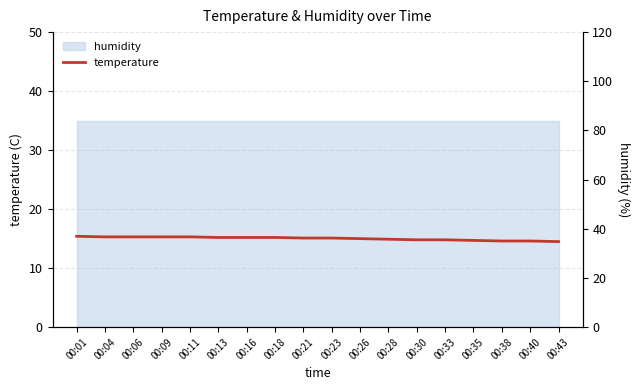

List the labels in order of value, smallest first.

00:43, 00:38, 00:40, 00:35, 00:30, 00:33, 00:28, 00:26, 00:21, 00:23, 00:13, 00:16, 00:18, 00:04, 00:06, 00:09, 00:11, 00:01